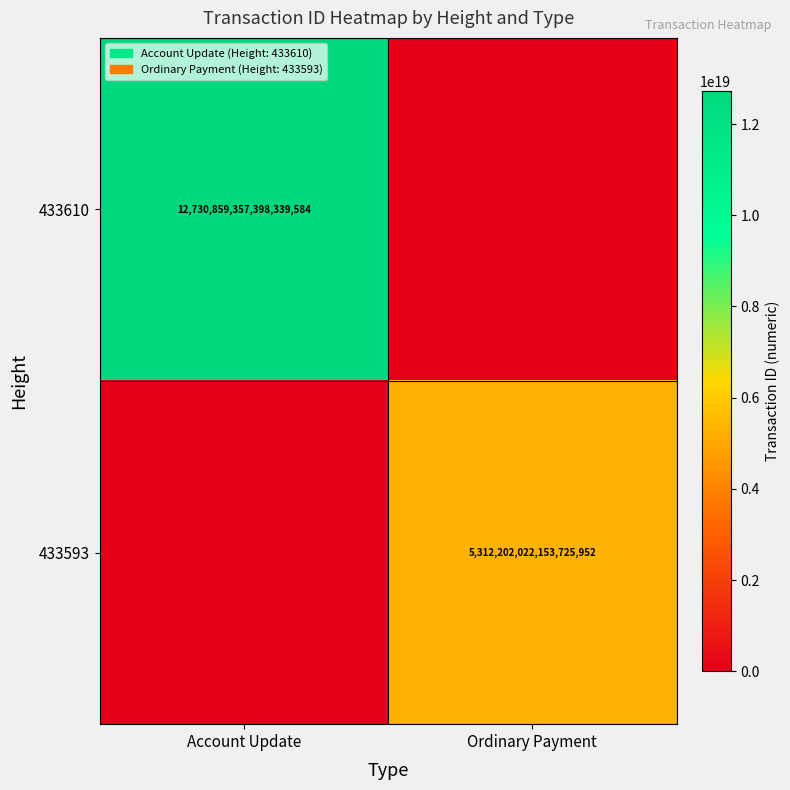

Is it true that 433610 equals 8248429973121214464 at Account Update?

False